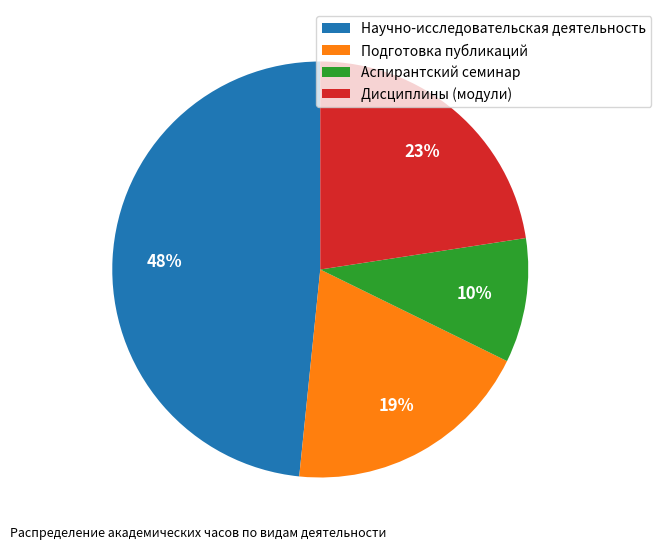

How many segments does this pie chart have?

4